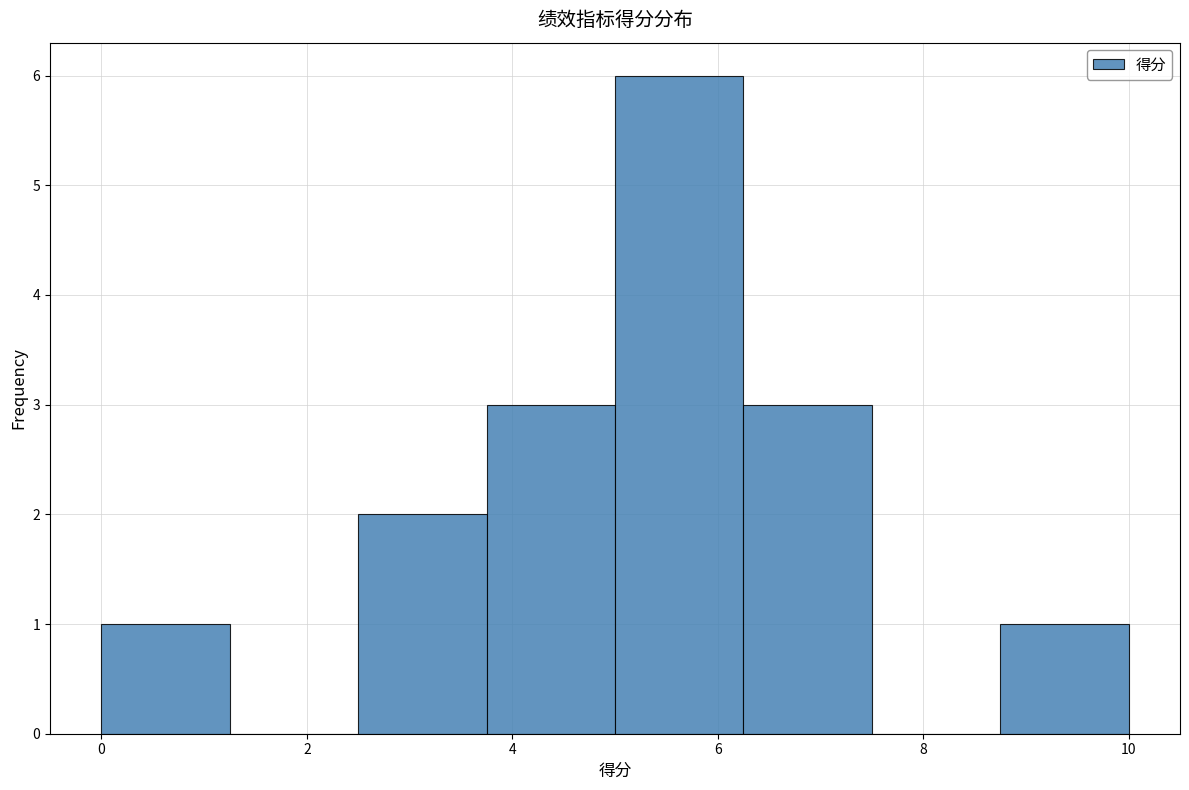

Reading left to right, list every bar in this chart as the range it spans on the x-axis followed by its height. Neither the bar edges nor the heights are printed on the chart, so give them approximately, as read against the axes.

0.00 to 1.25: 1
1.25 to 2.50: 0
2.50 to 3.75: 2
3.75 to 5.00: 3
5.00 to 6.25: 6
6.25 to 7.50: 3
7.50 to 8.75: 0
8.75 to 10.00: 1